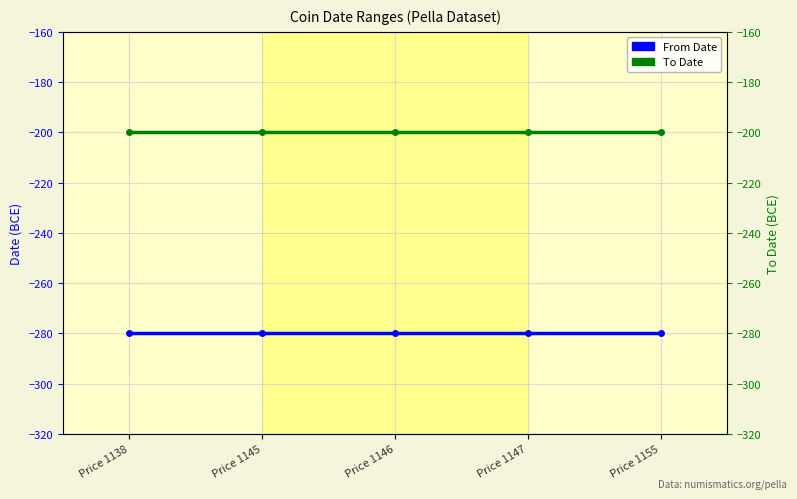

Which series changed the most between Price 1138 and Price 1155?

From Date